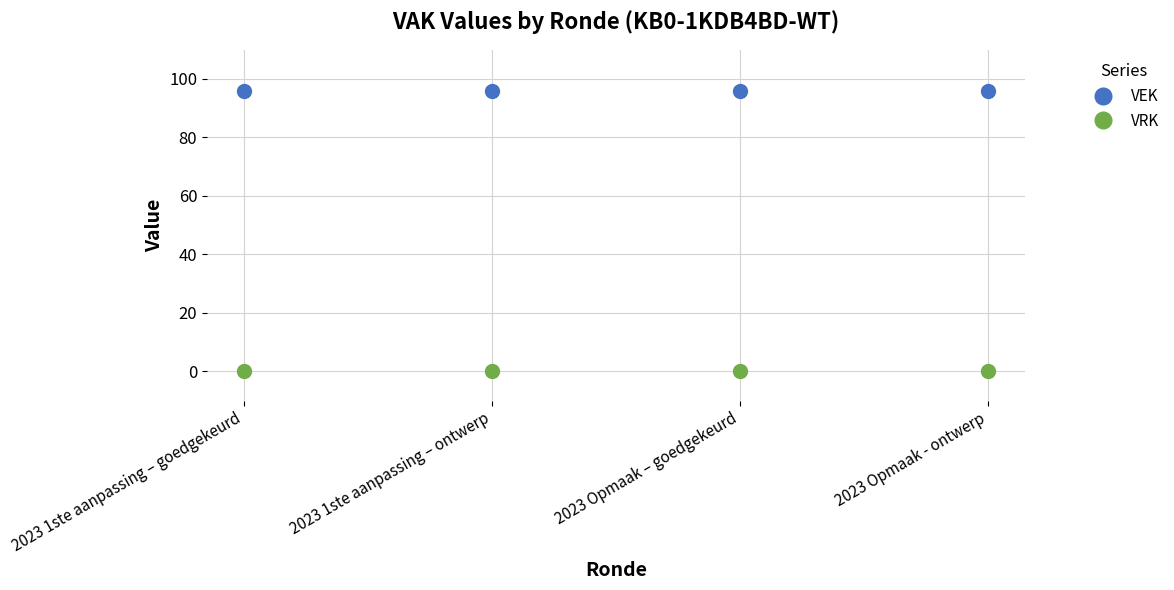

Reading left to right, what are all the values shown in this chart?

VEK: 2023 1ste aanpassing – goedgekeurd=96	2023 1ste aanpassing – ontwerp=96	2023 Opmaak – goedgekeurd=96	2023 Opmaak - ontwerp=96
VRK: 2023 1ste aanpassing – goedgekeurd=0	2023 1ste aanpassing – ontwerp=0	2023 Opmaak – goedgekeurd=0	2023 Opmaak - ontwerp=0